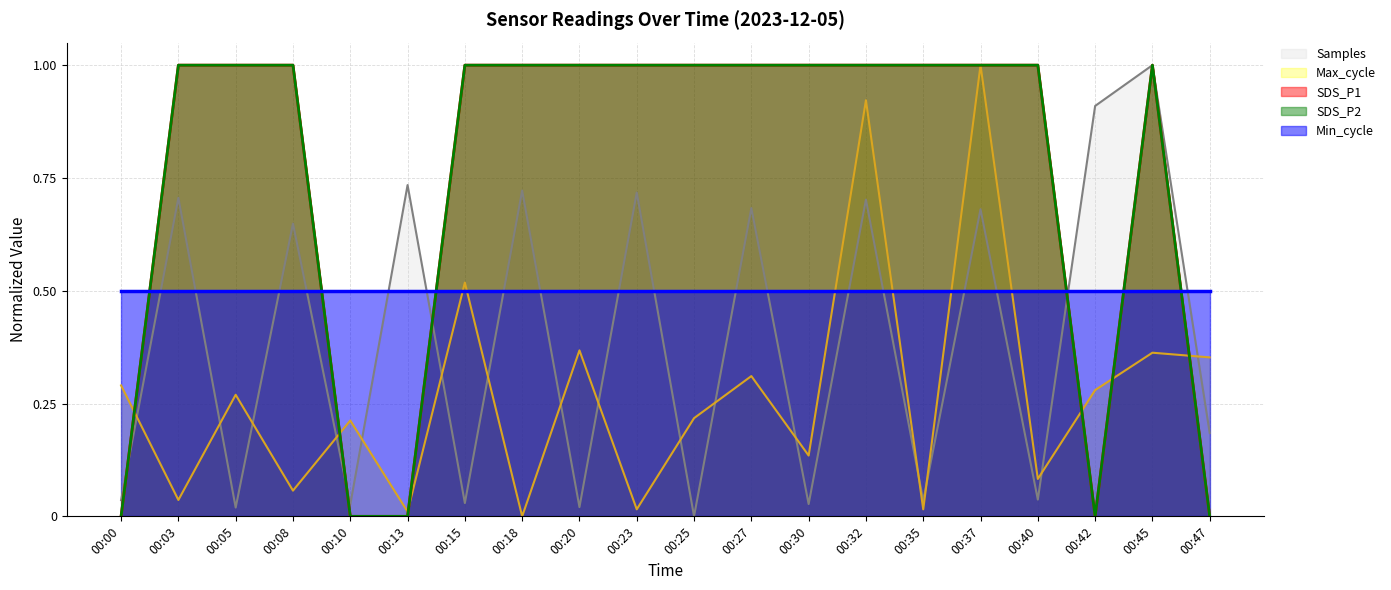

Does the chart have visible grid lines?

Yes